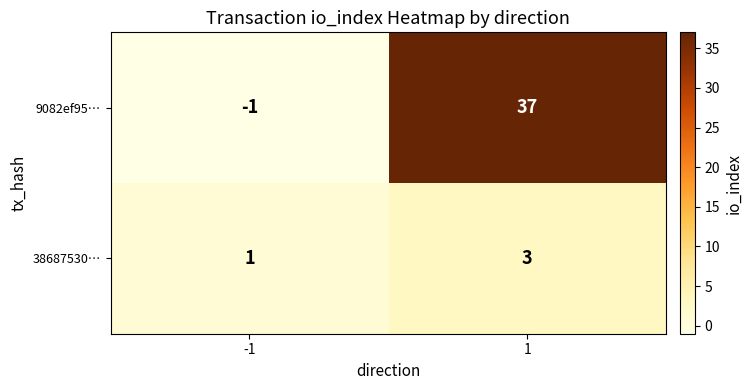

What is the greatest value displayed?

37